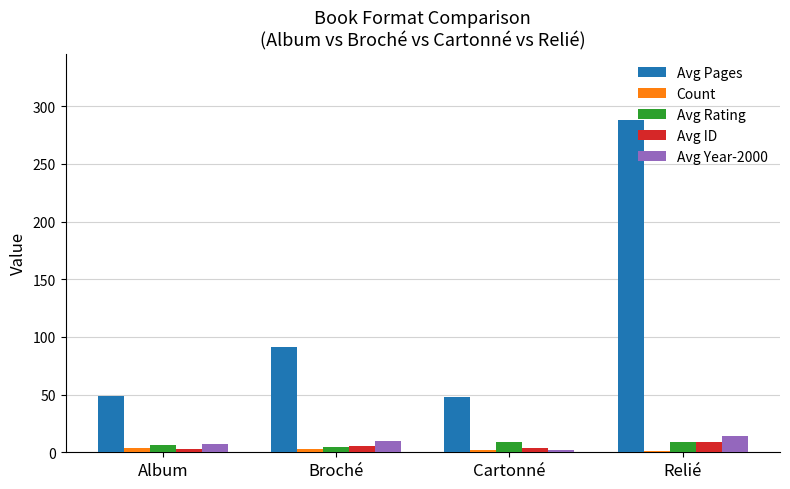

The Avg Pages series shows 49.0 at Album. True or false?

True